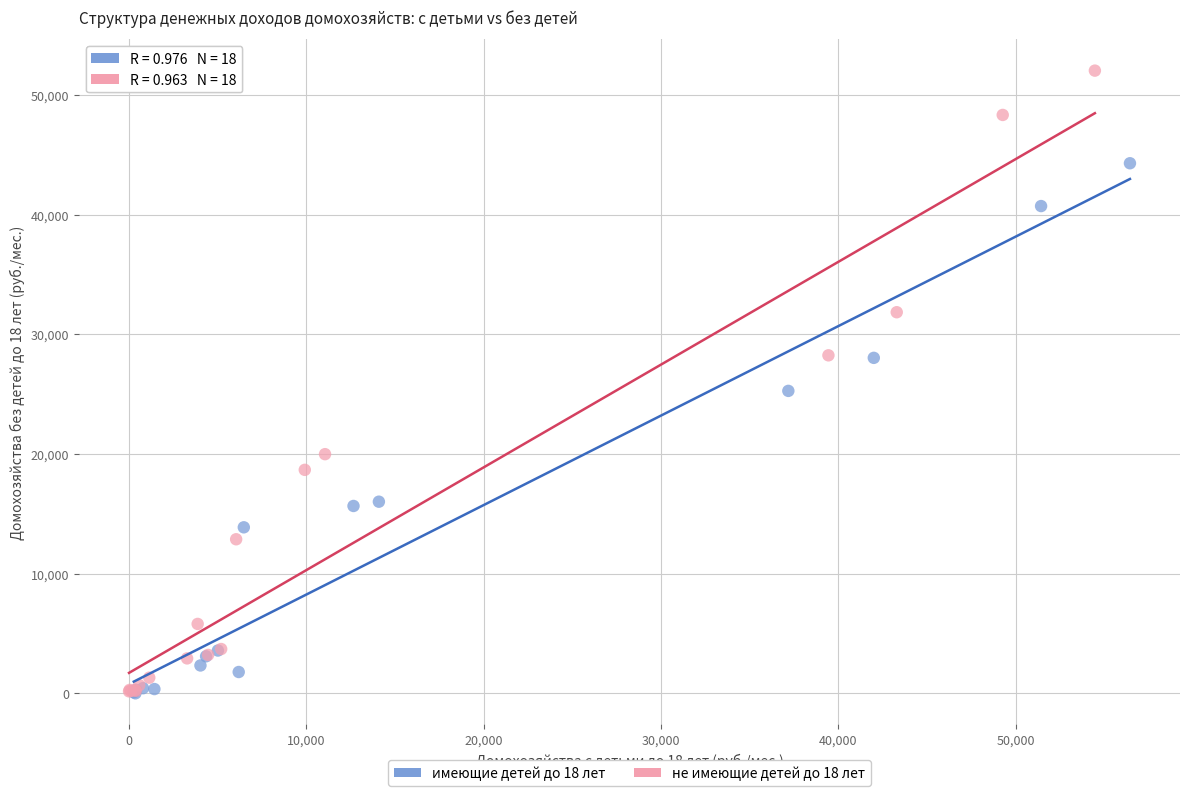

Which series reaches the maximum Y coordinate?

не имеющие детей до 18 лет